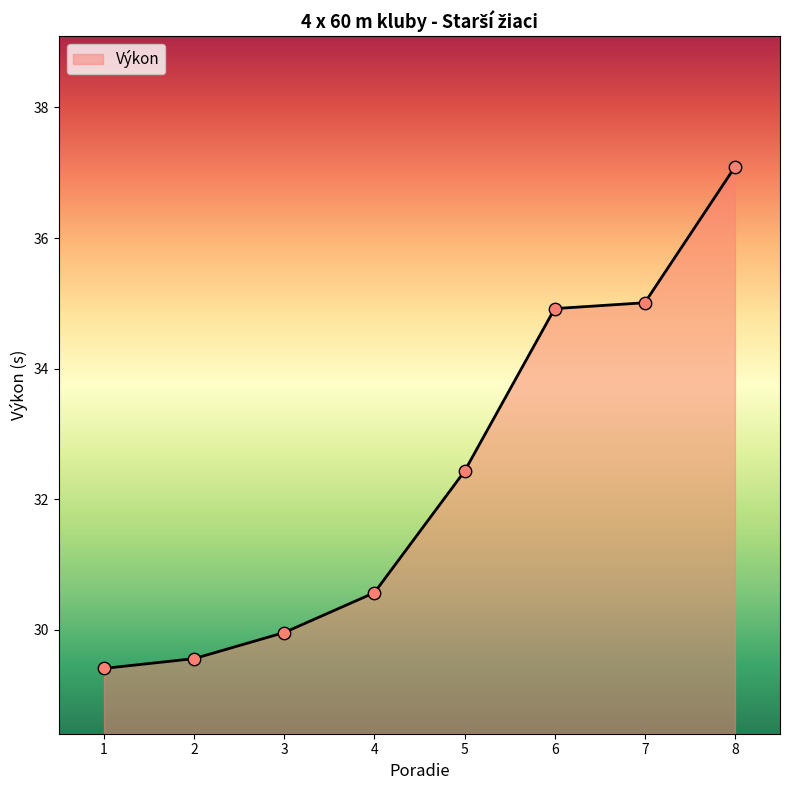

What is the change in value from 1 to 7?

+5.6